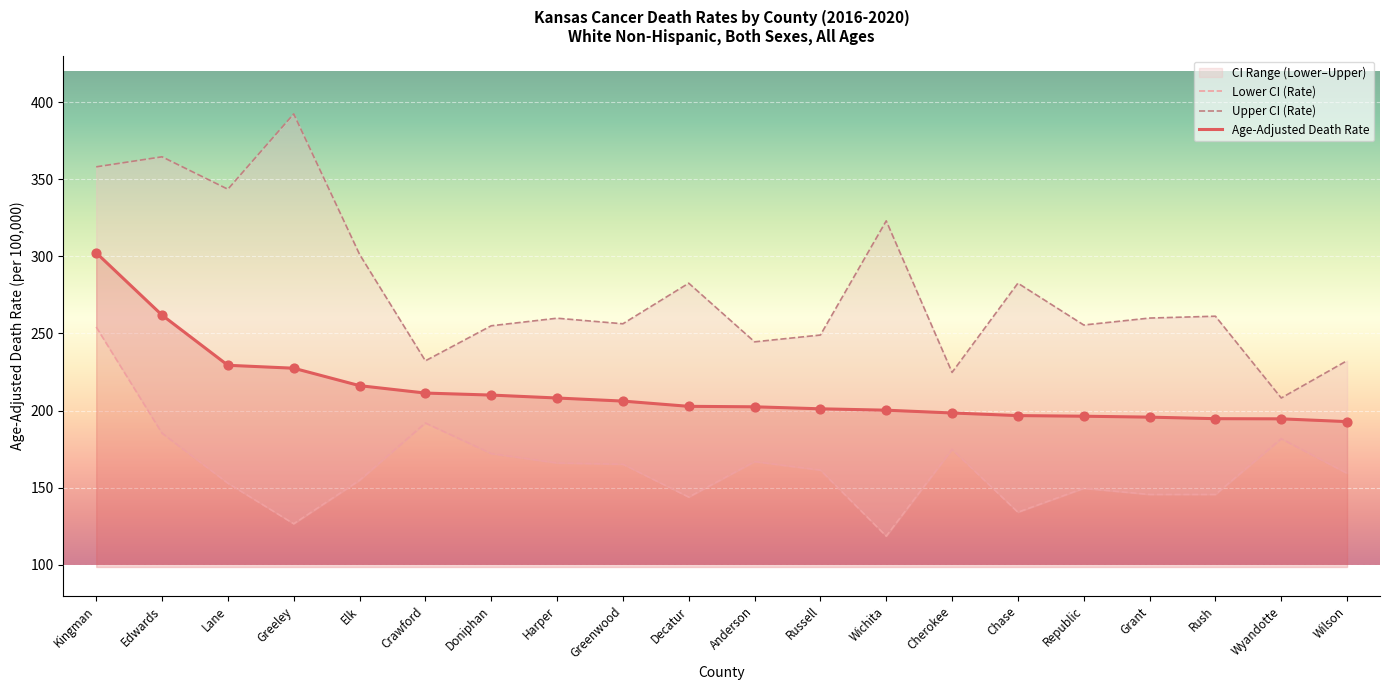

At how many categories does at least one series exceed 373?

1